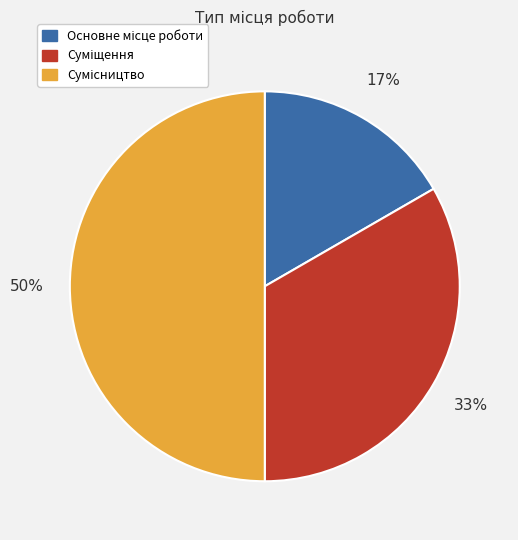

To the nearest percent, what is the average slice percentage?

33%